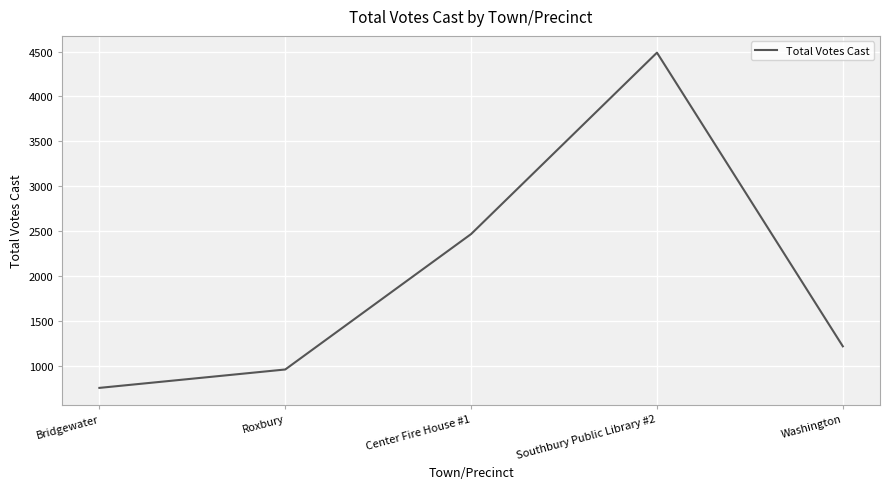

What is the minimum value shown in the chart?

753